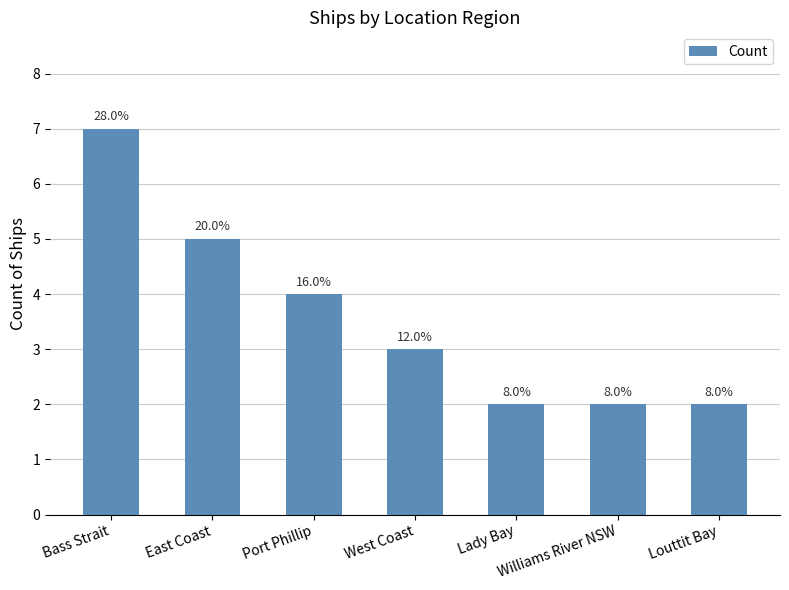

What is the average value?

4